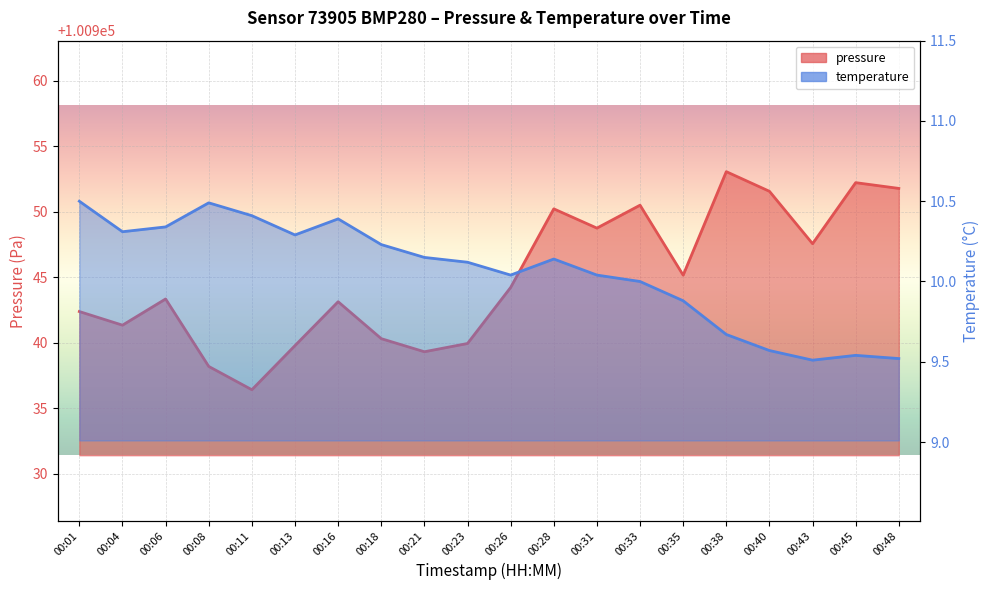

Which series changed the most between 00:16 and 00:18?

pressure